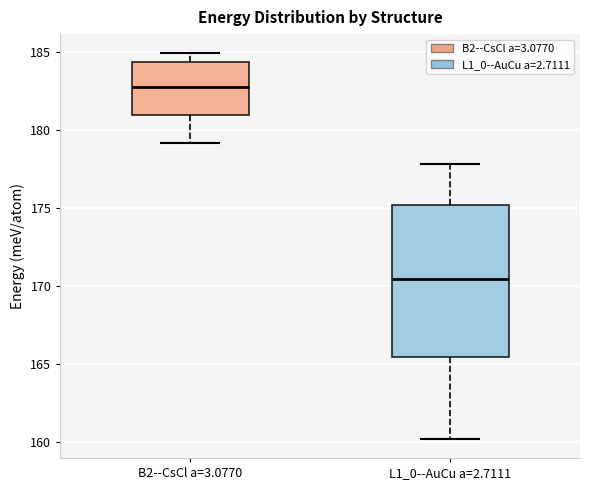

Which box has the highest median line?

B2--CsCl a=3.0770